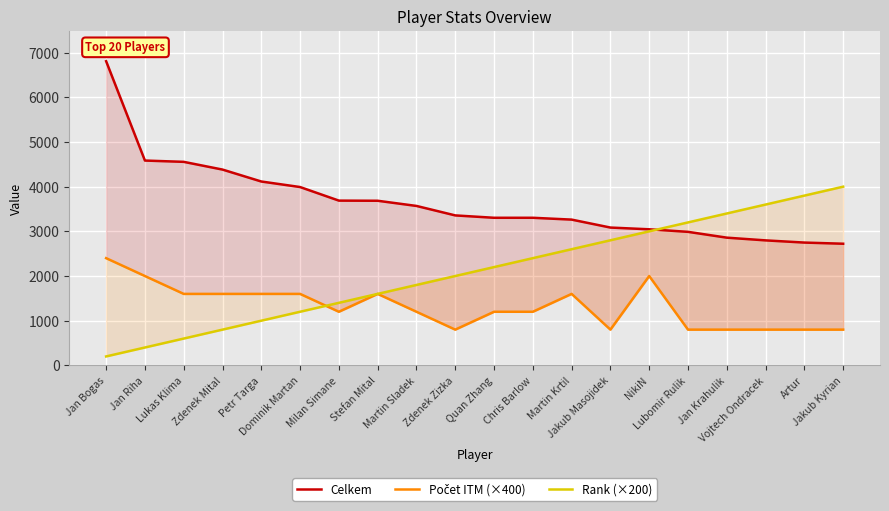

What is the sum of all Rank (×200) values?

42000